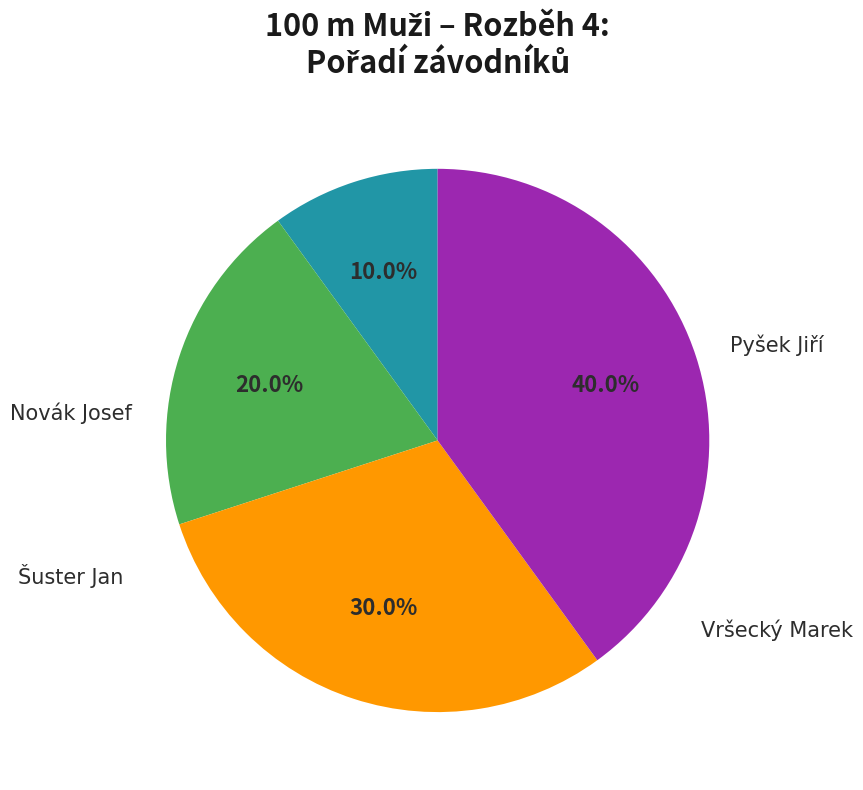

How many slices are in this pie chart?

4